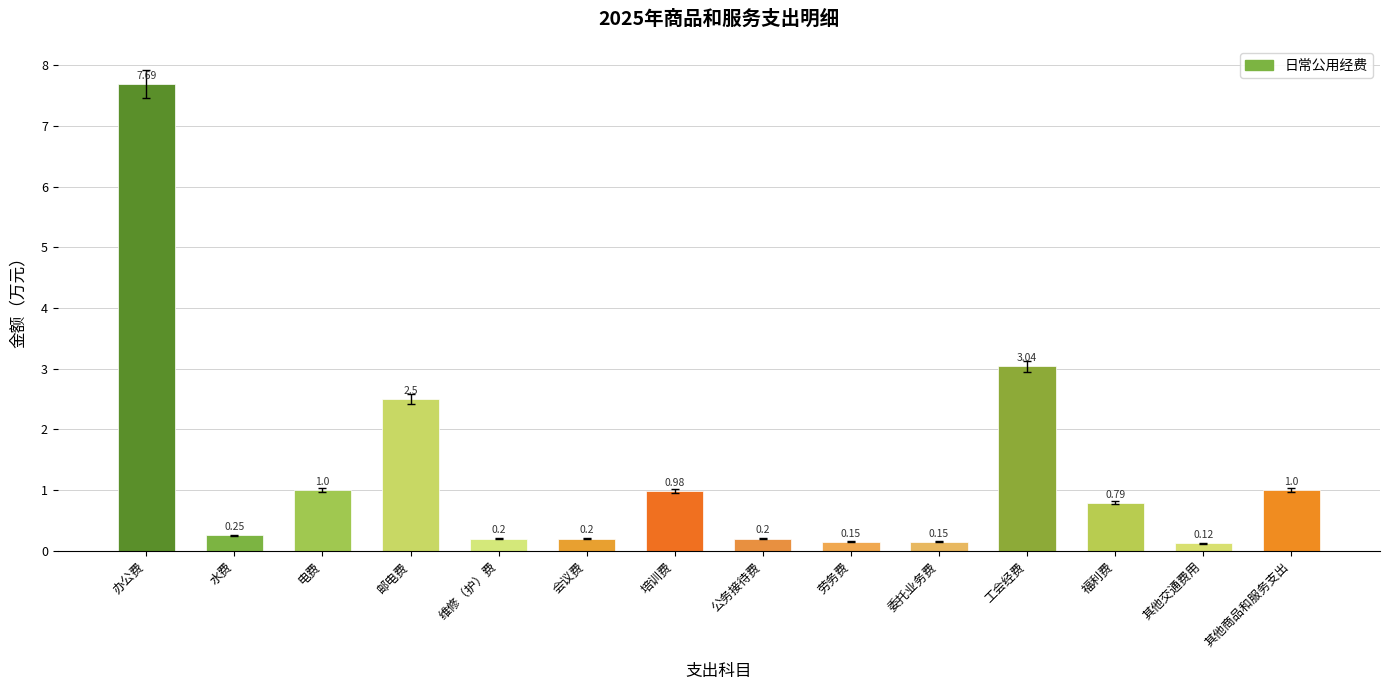

What is the sum of all values?

18.3